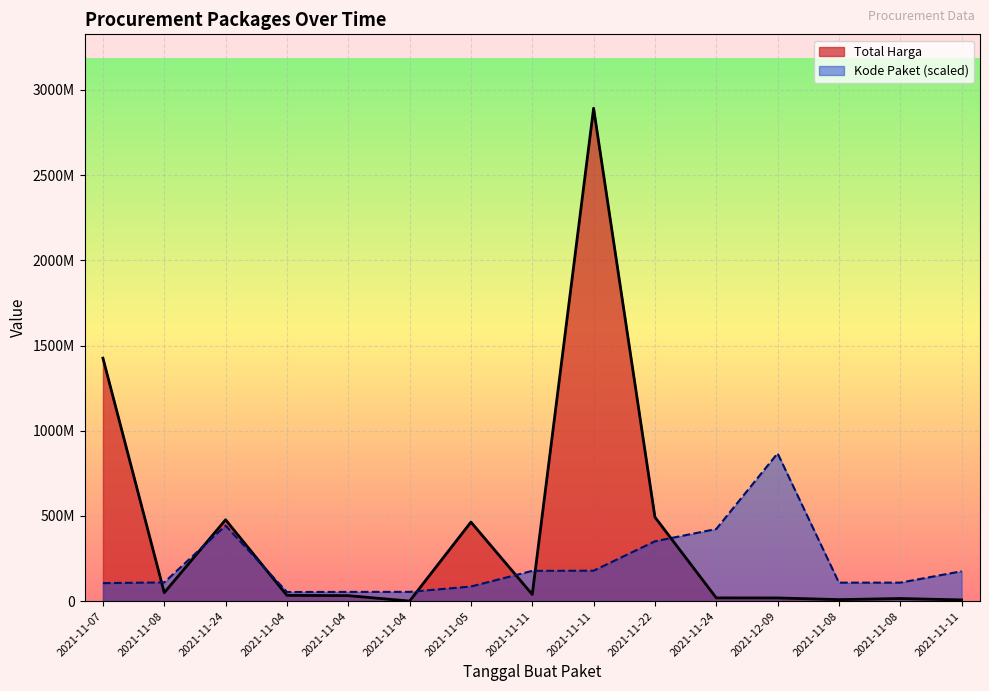

At which label does Kode Paket reach its peak?

2021-12-09